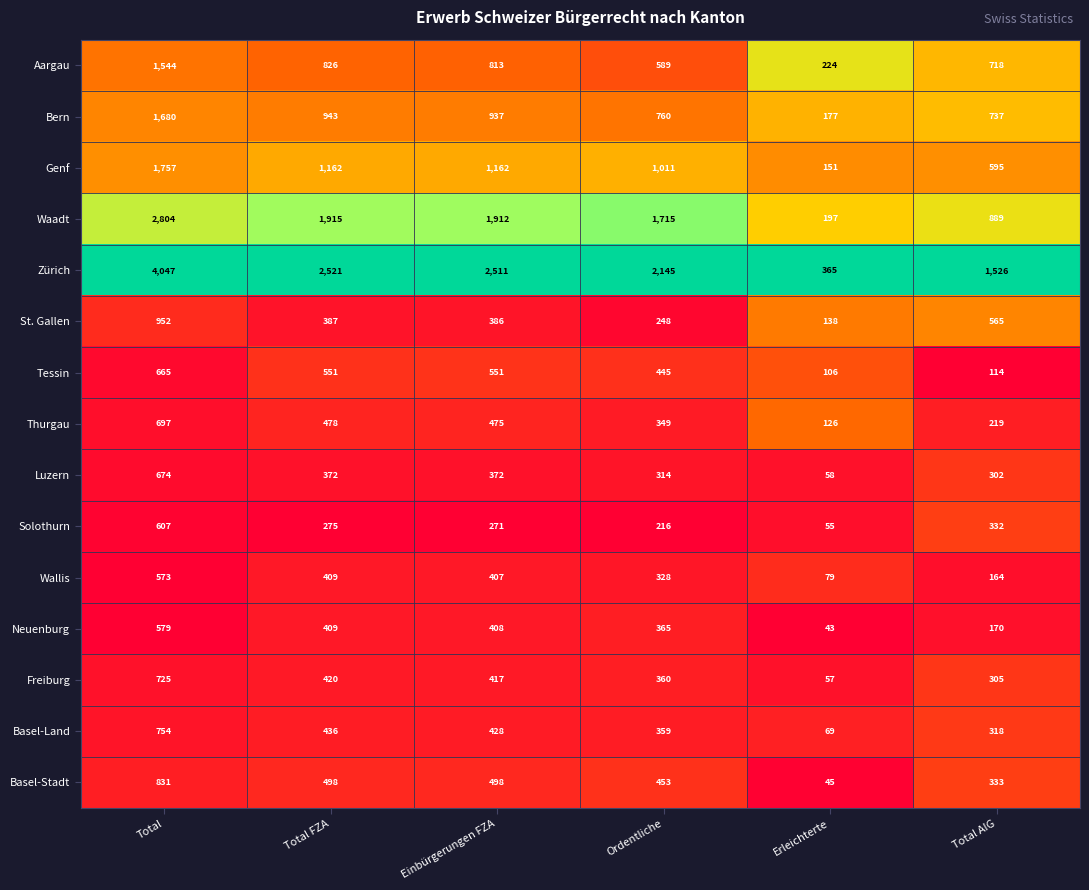

Which series has the largest range (max minus min)?

Zürich